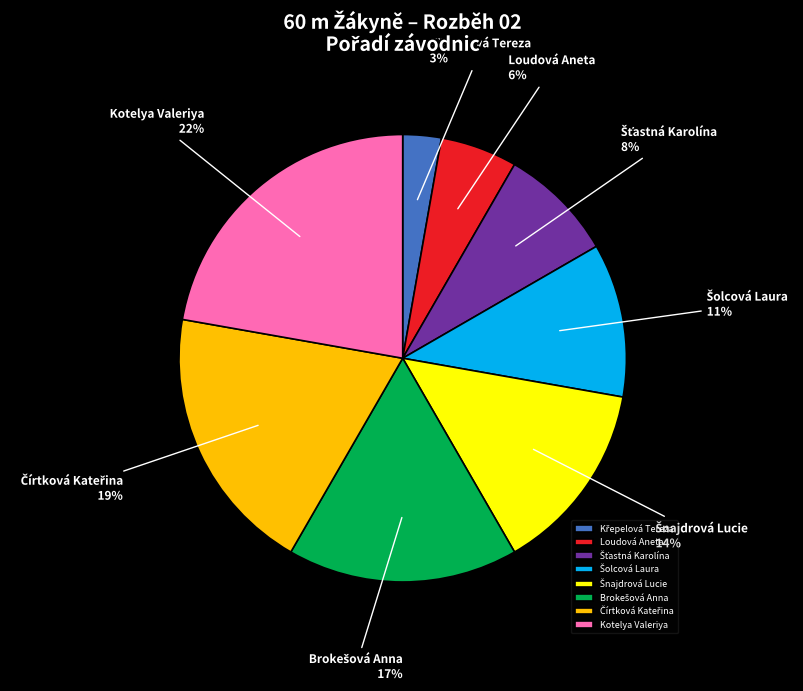

To the nearest percent, what is the difference between the largest and smallest slice percentages?

19%